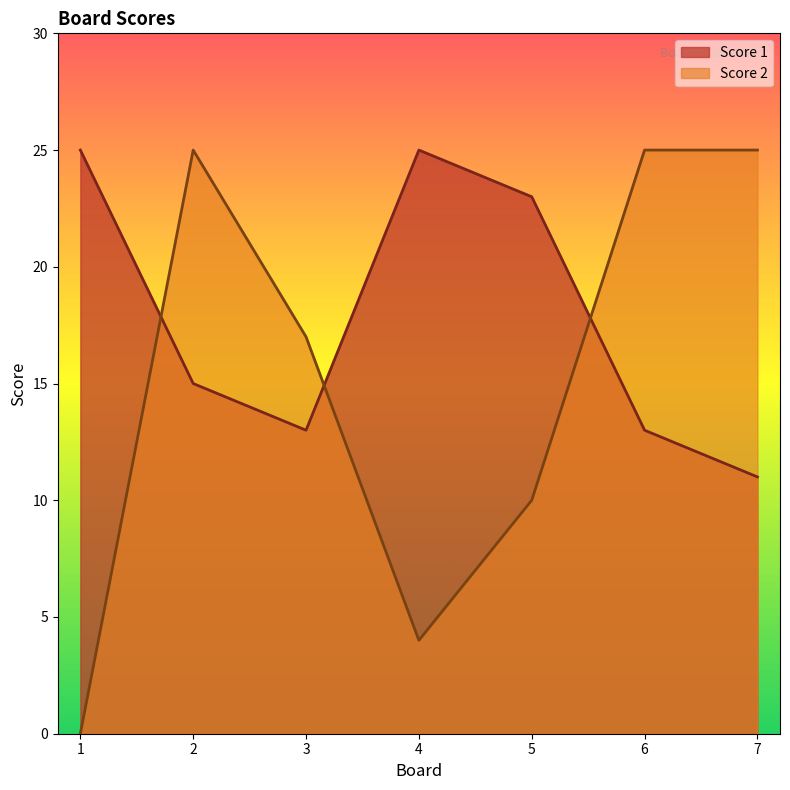

Reading right to left, extract all data points from this chart.

Score 1: 7=11	6=13	5=23	4=25	3=13	2=15	1=25
Score 2: 7=25	6=25	5=10	4=4	3=17	2=25	1=0